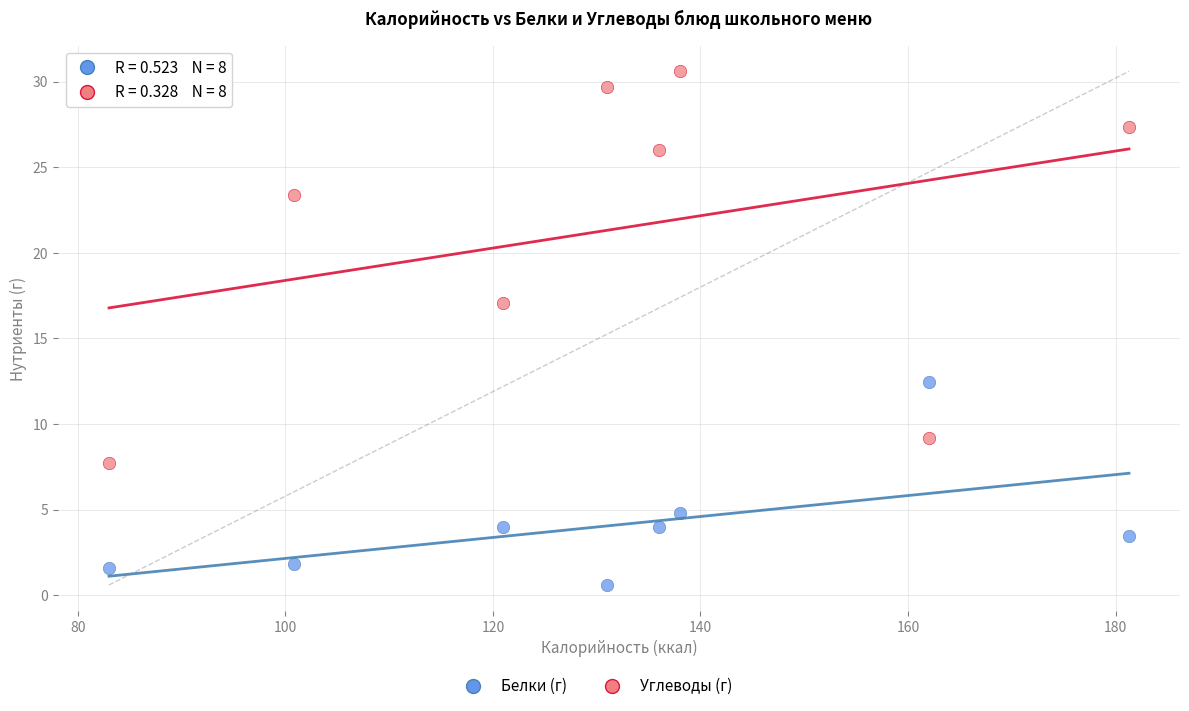

In the Белки (г) series, what Y value is closest to 6?

4.8